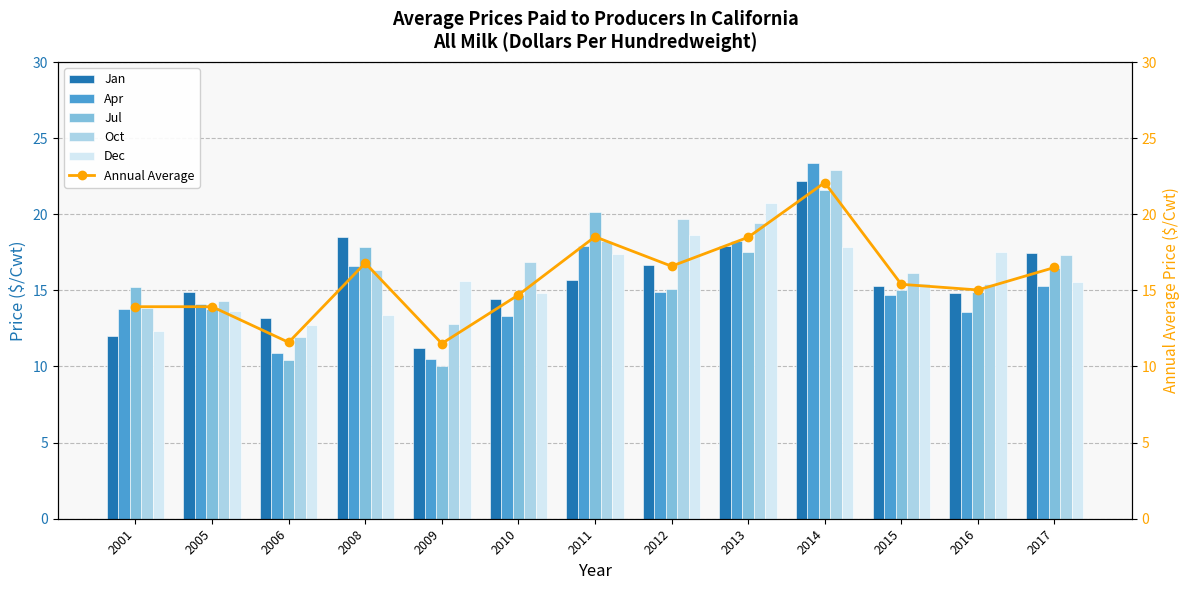

True or false: Annual Average has a value of 15.4 at 2015.

True